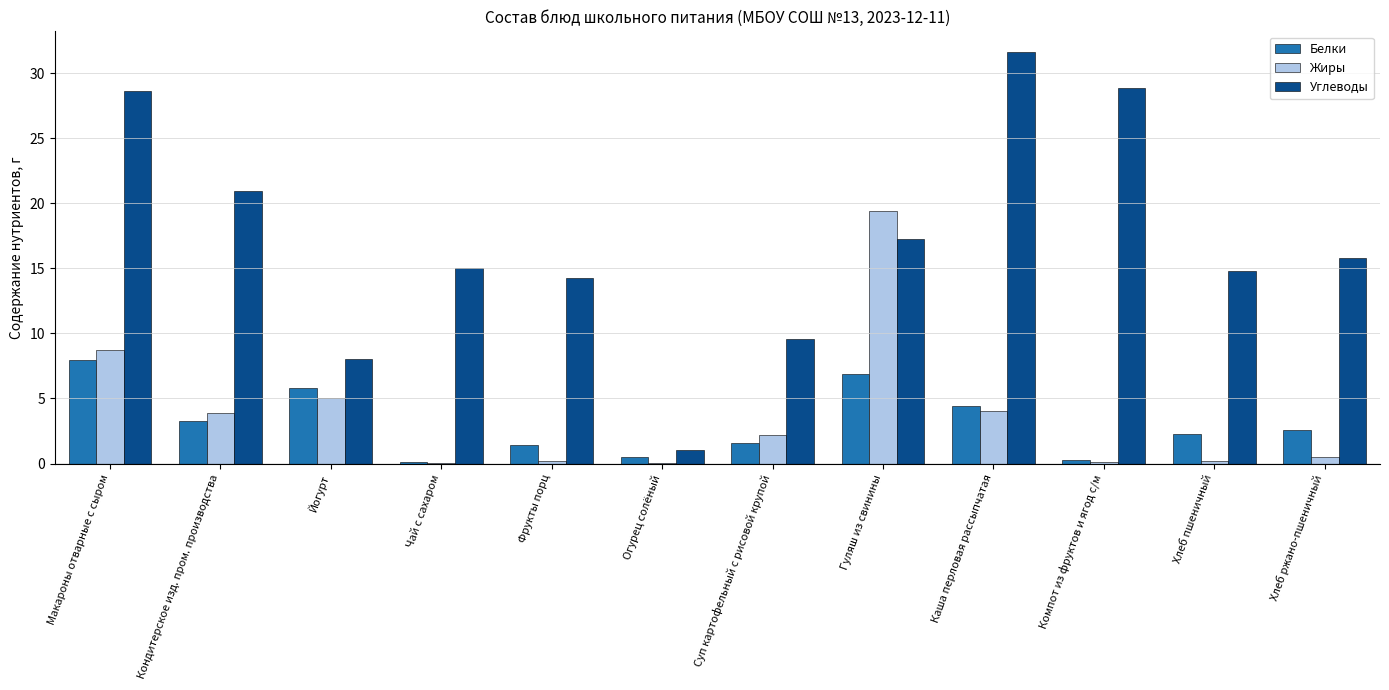

Is the value of Жиры at Хлеб пшеничный greater than the value of Белки at Каша перловая рассыпчатая?

No